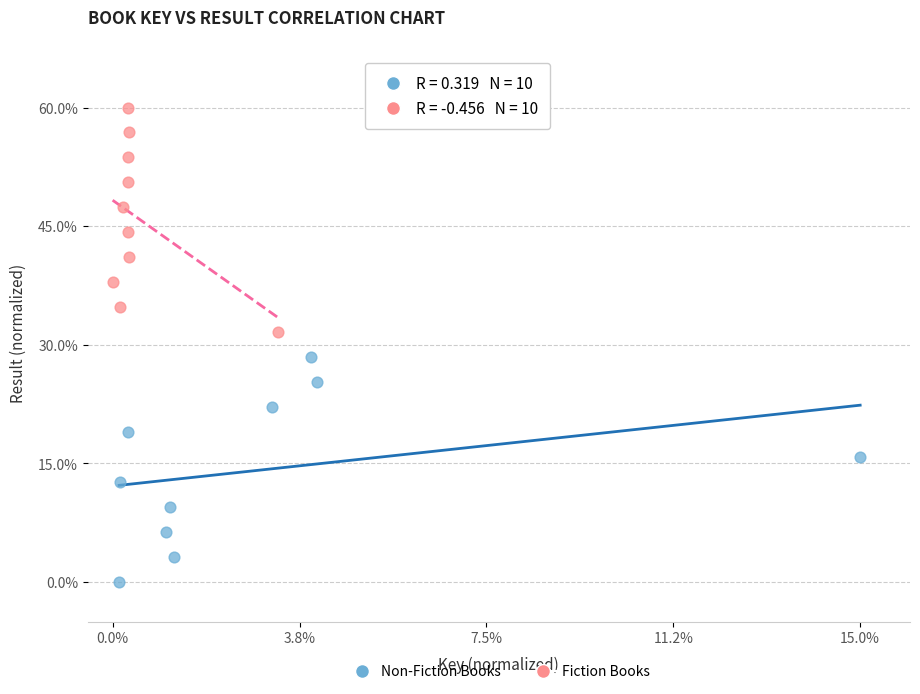

Which series contains the highest Y value?

Fiction Books